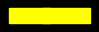

How many segments does this pie chart have?

5